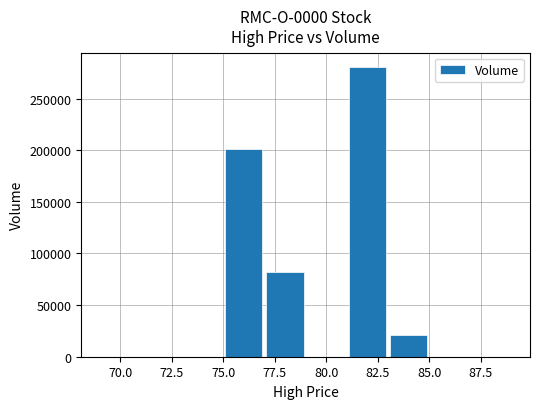

What is the sum of all values?

584525